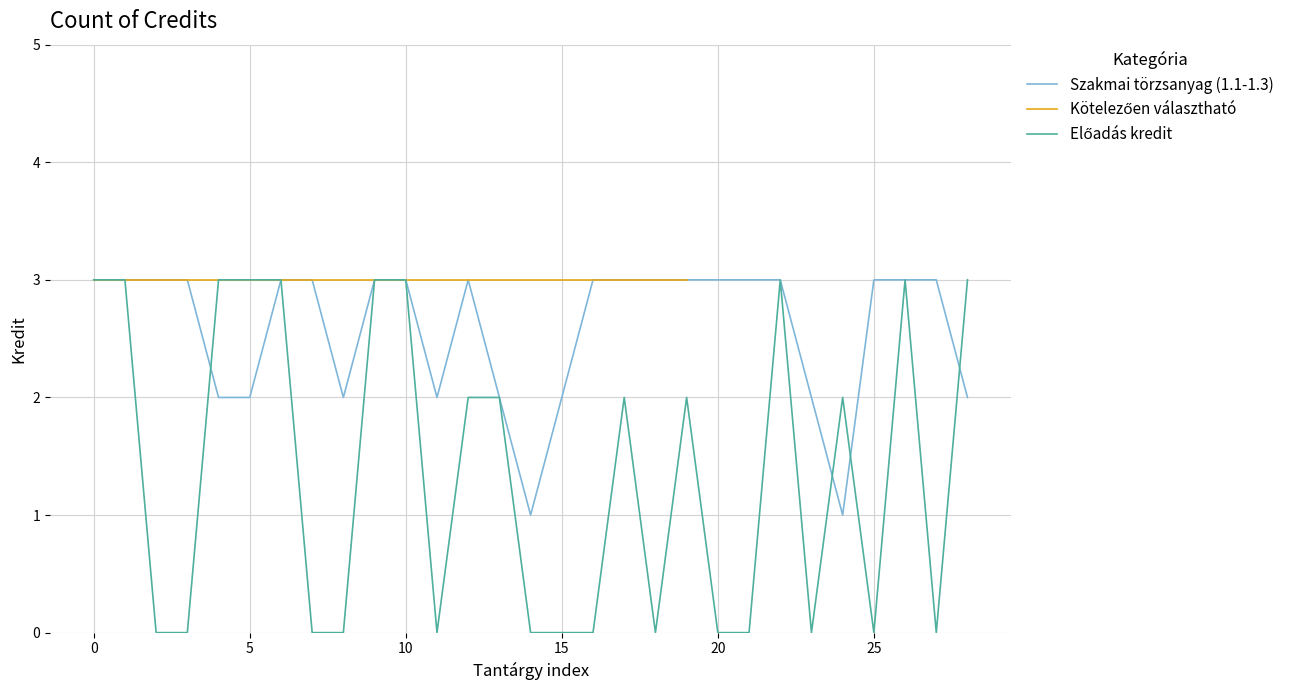

What is the sum of all Előadás kredit values?

40